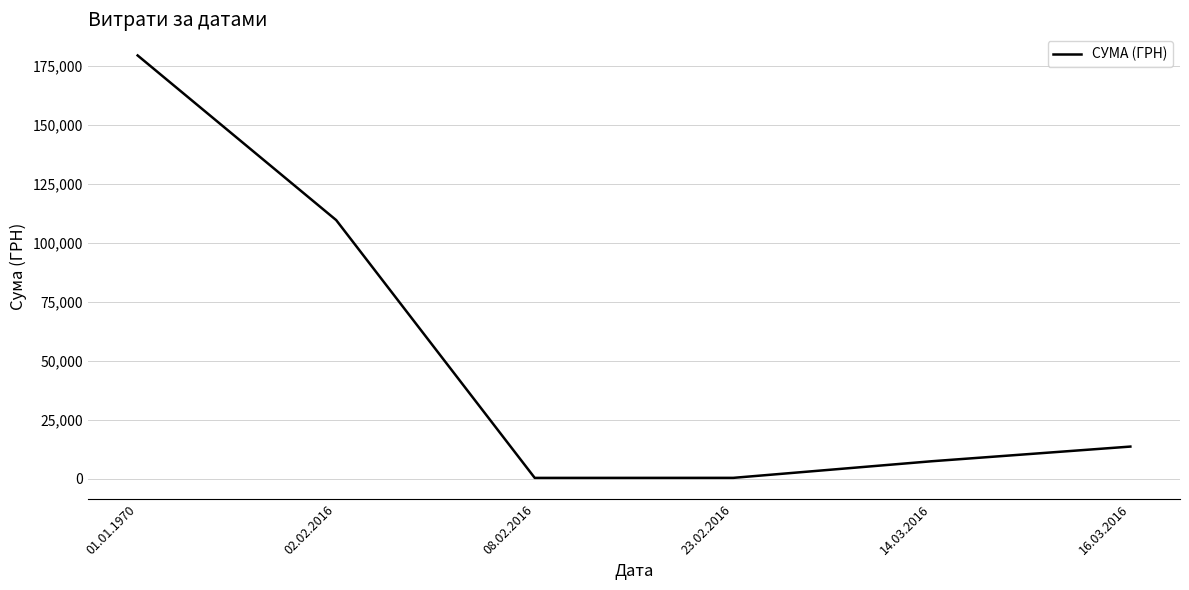

Which has a higher value, 16.03.2016 or 01.01.1970?

01.01.1970